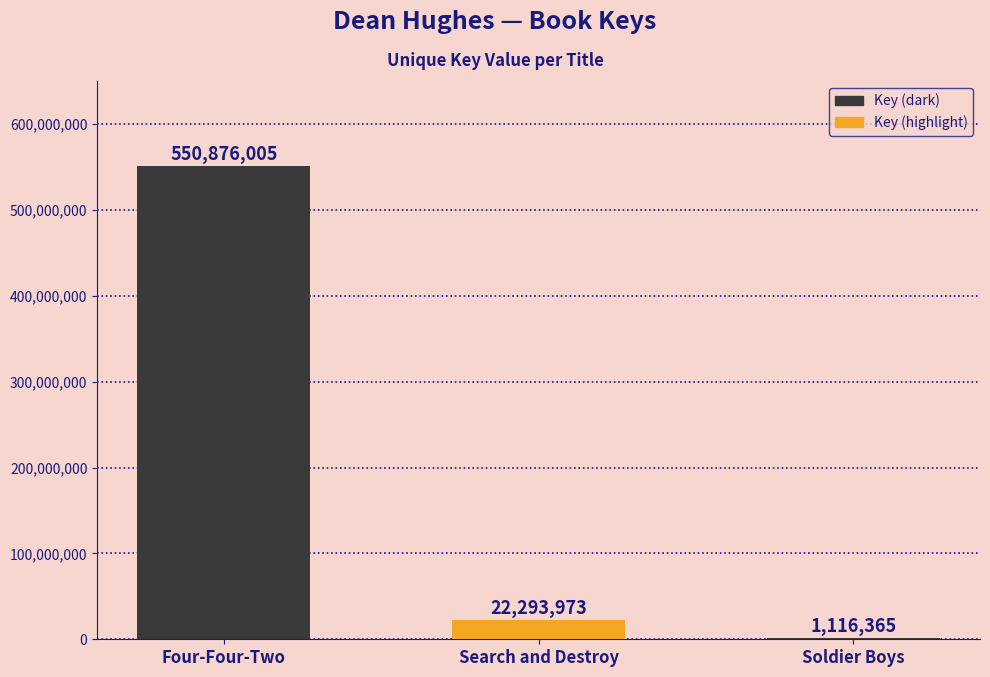

Are the bars horizontal?

No